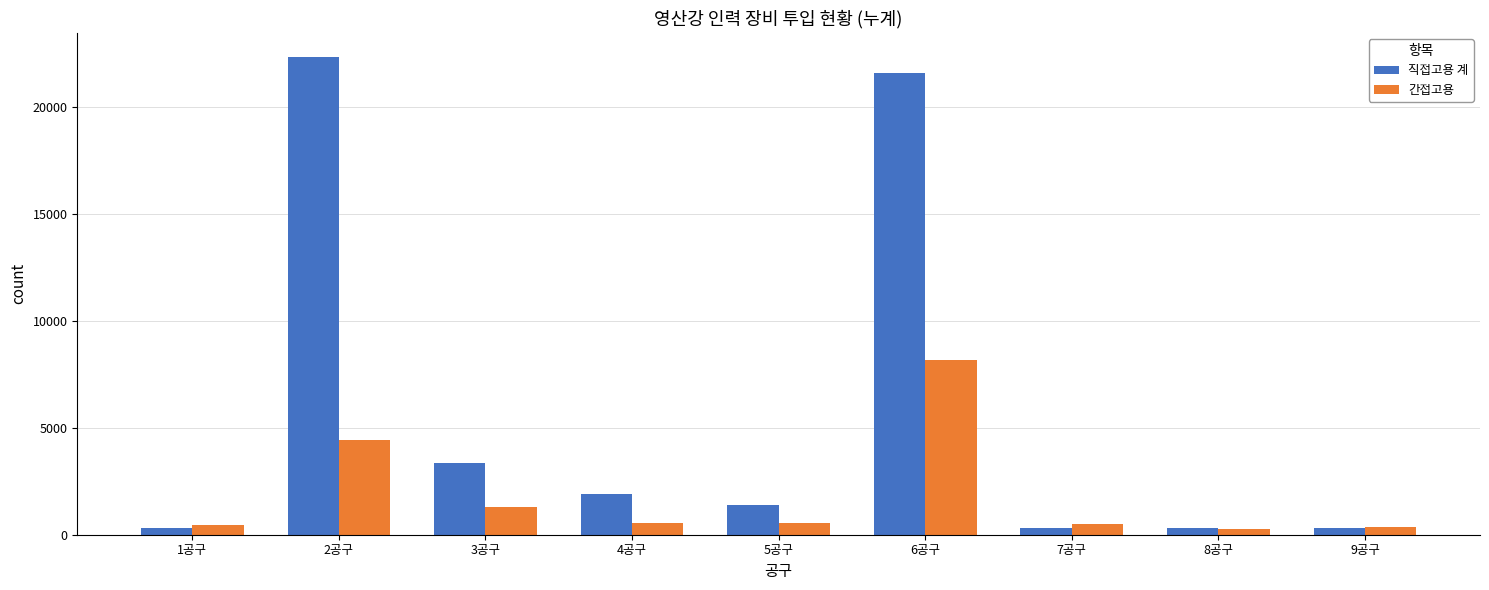

Which category has the highest value across all series?

2공구